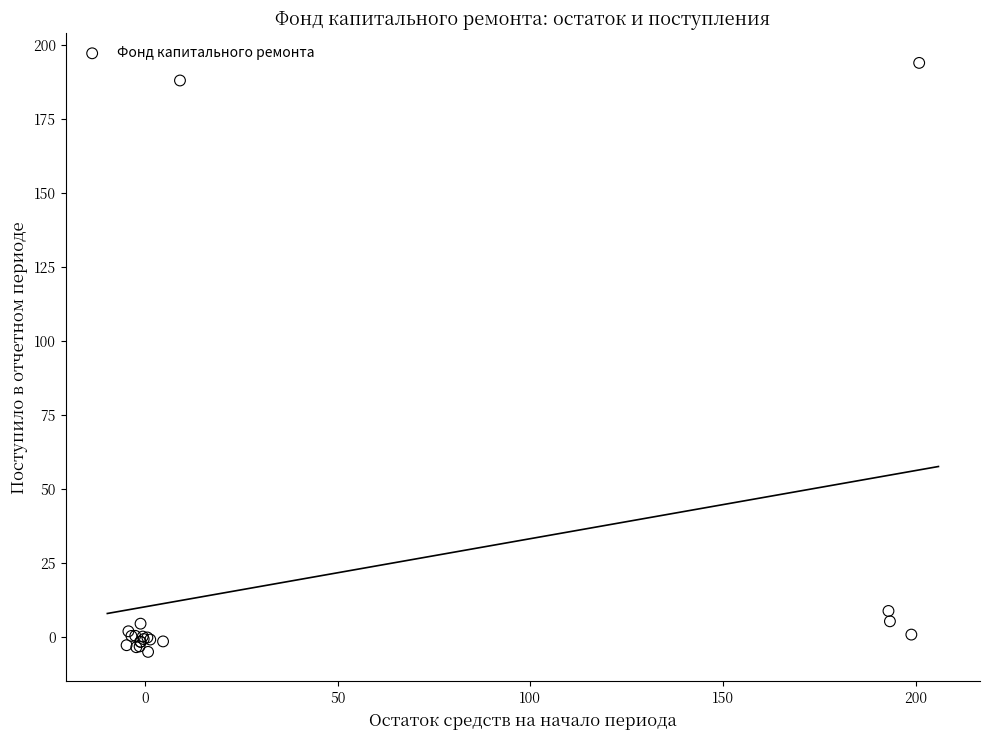

What Y value in the scatter plot is closest to 94?

8.9